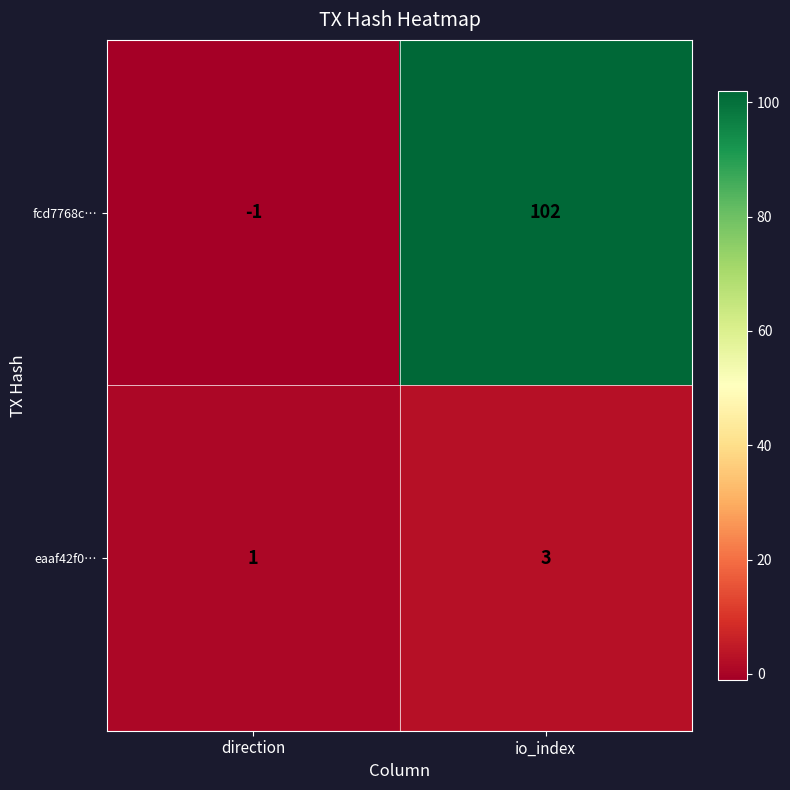

The eaaf42f0… series shows 3 at io_index. True or false?

True